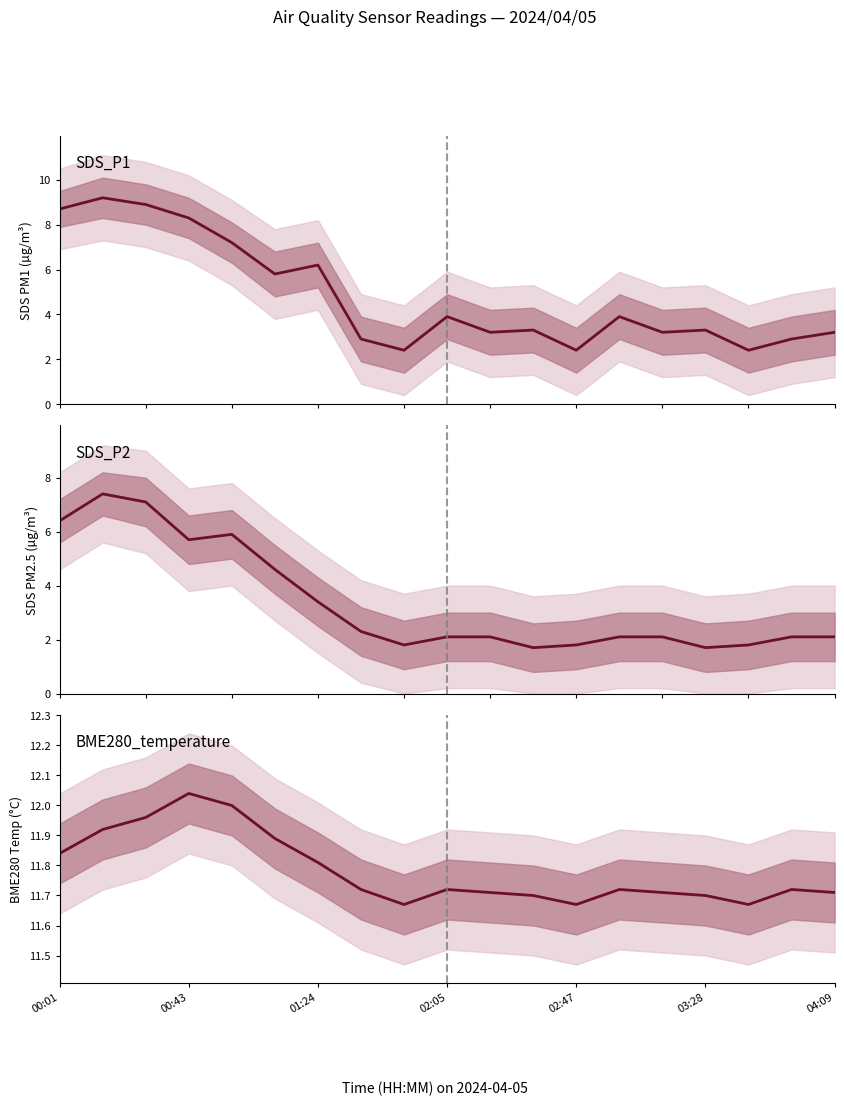

Which series has the widest spread of values?

SDS_P1